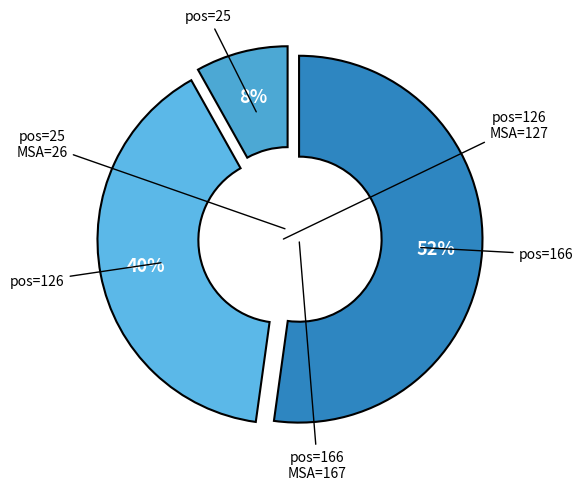

Count the number of slices in the pie.

3